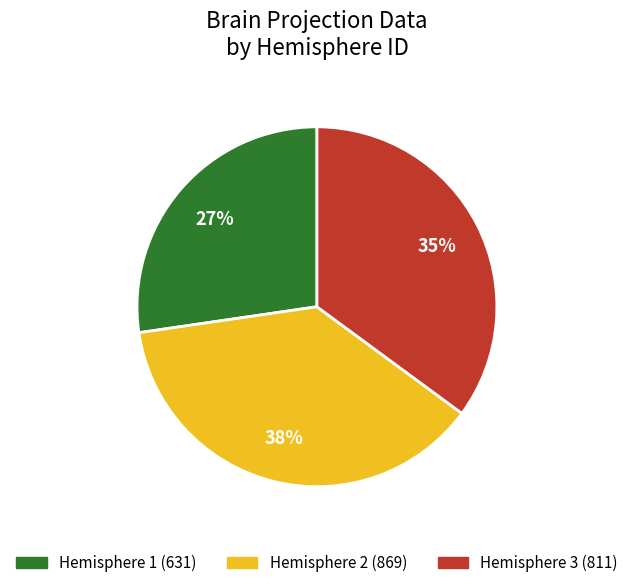

To the nearest percent, what is the average slice percentage?

33%